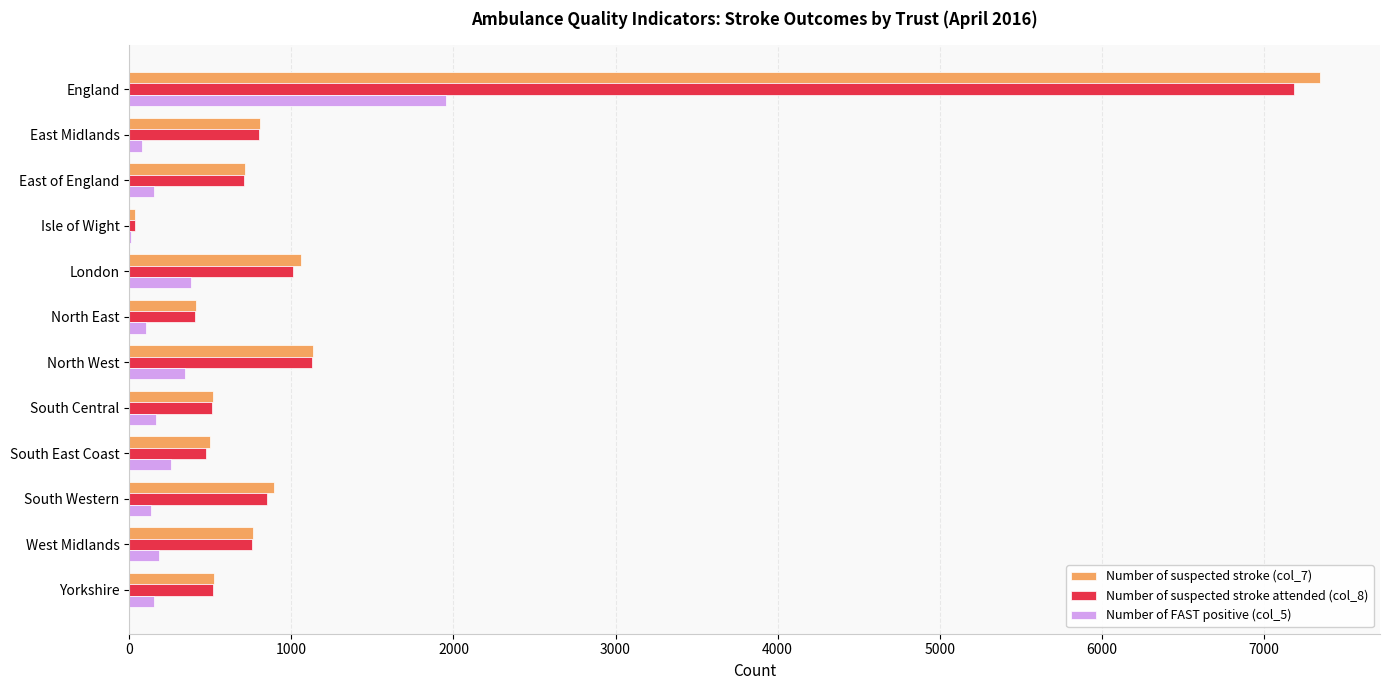

Is it true that Number of suspected stroke attended (col_8) equals 847 at South Western?

True